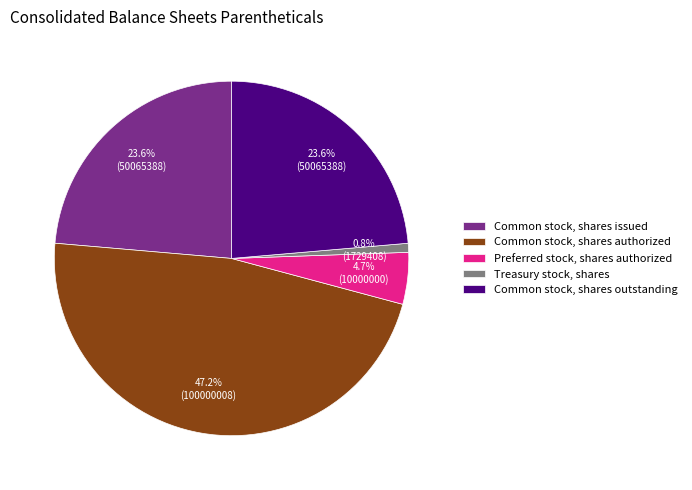

How much of the chart is everything except Common stock, shares authorized?

52.8%